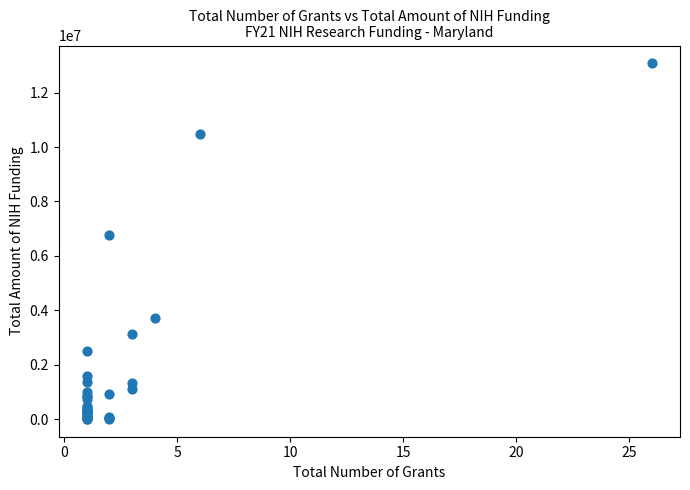

What Y value in the scatter plot is closest to 6544128?

6771002